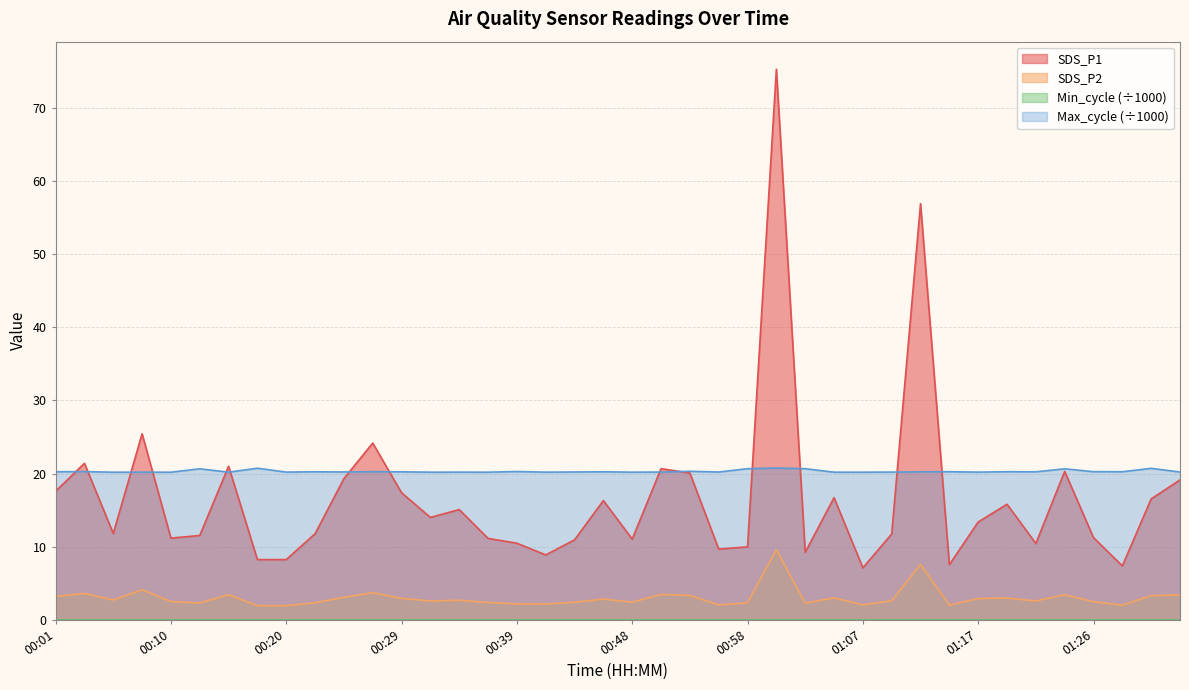

What is the greatest value displayed?

75.3